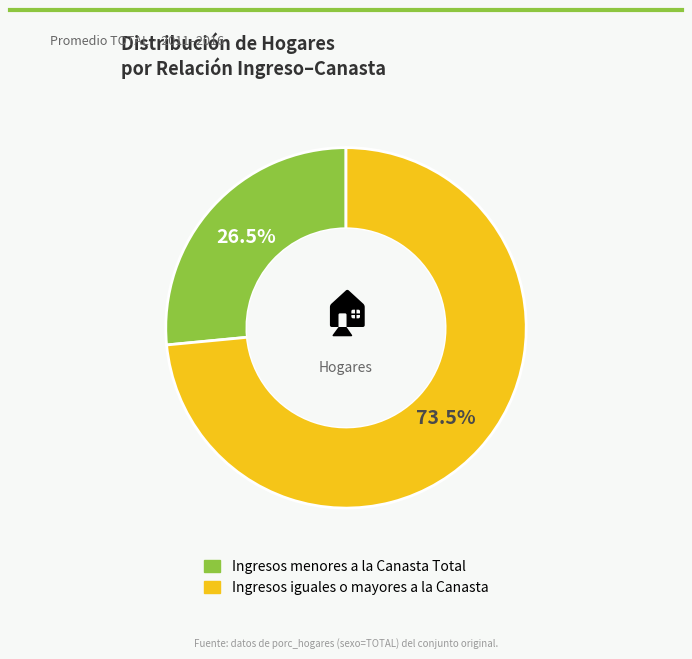

Is there a majority slice in this chart?

Yes